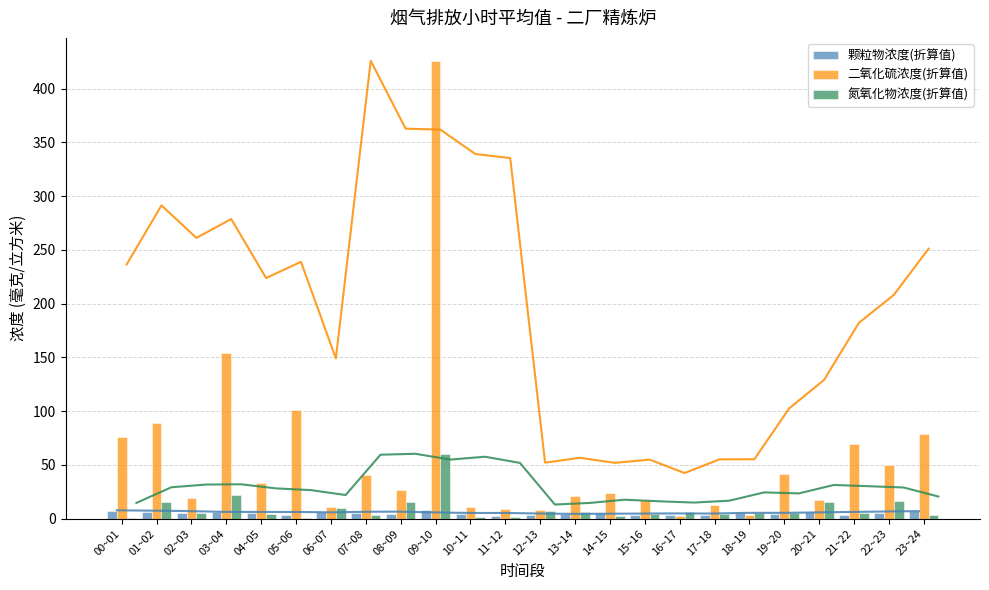

What is the sum of the 二氧化硫浓度(折算值) values at 05~06 and 06~07?

111.6